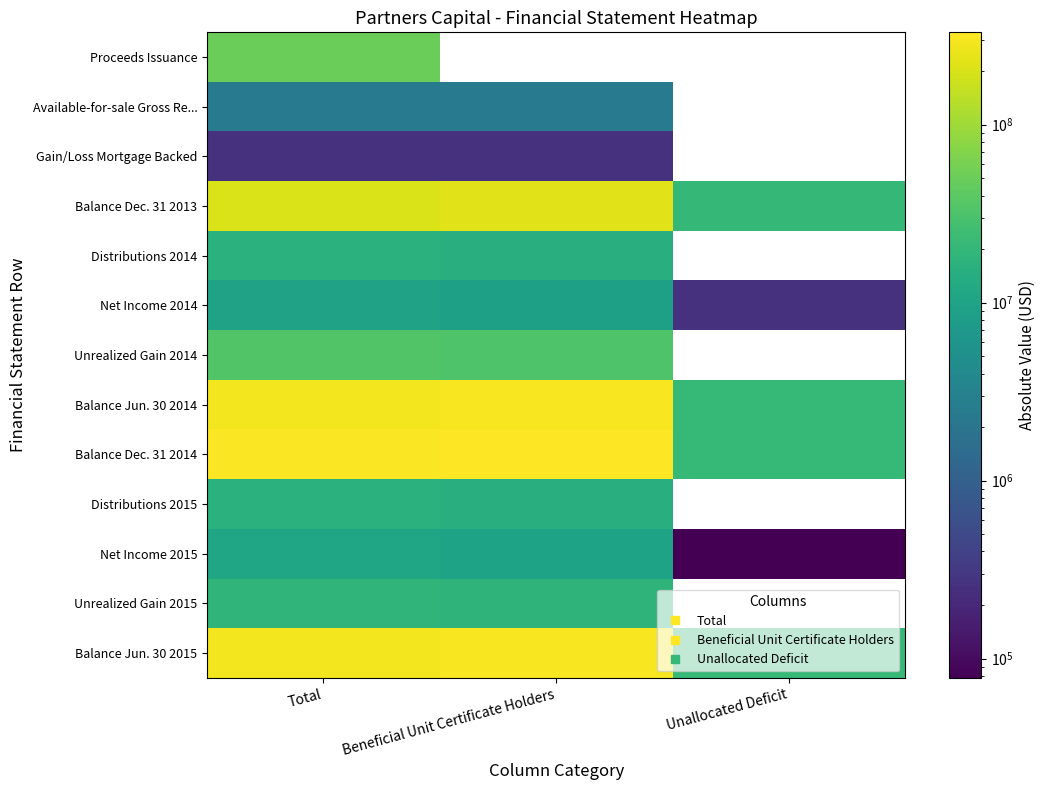

What is the highest value of the Unrealized Gain 2014 series?

33756771.0